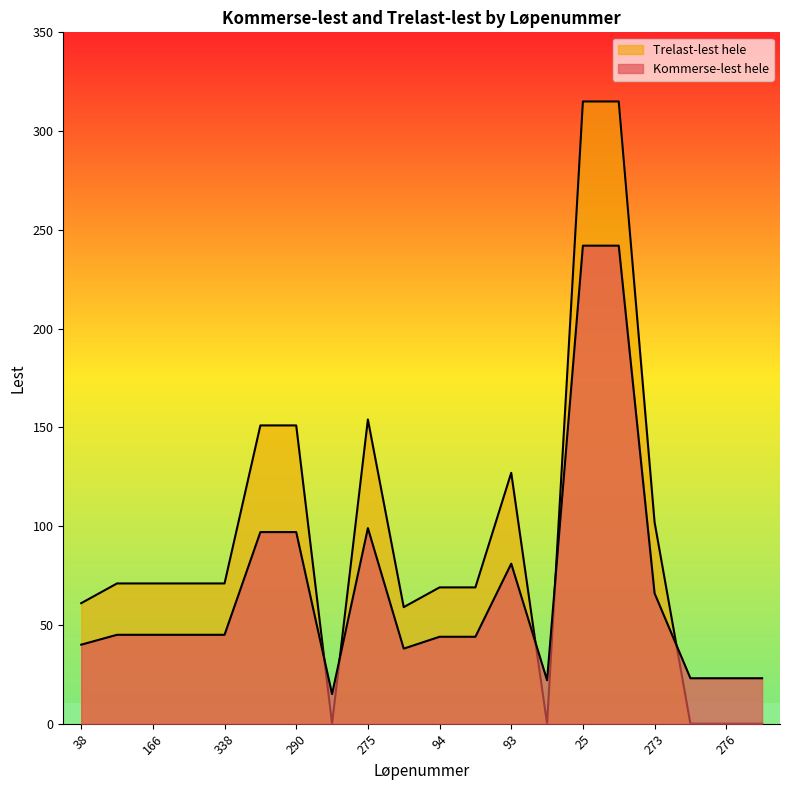

At how many categories does at least one series exceed 301?

2